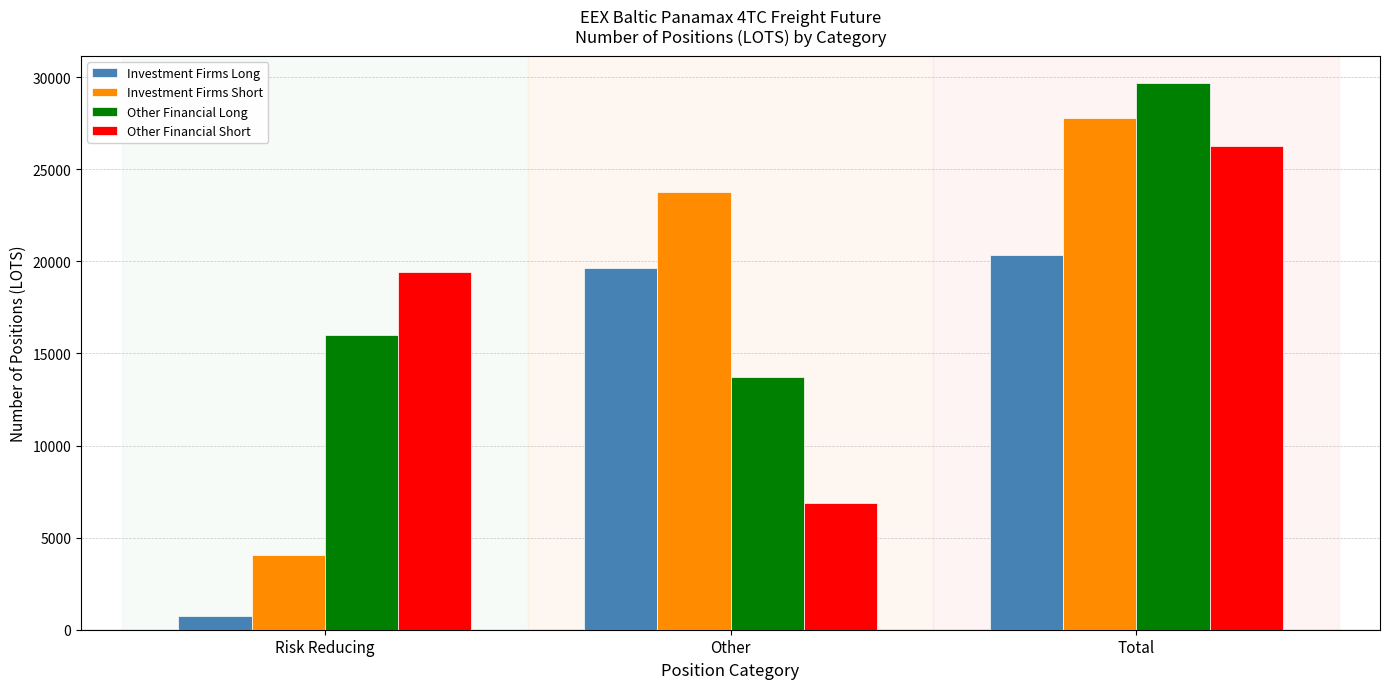

How many bars are there in each group?

4